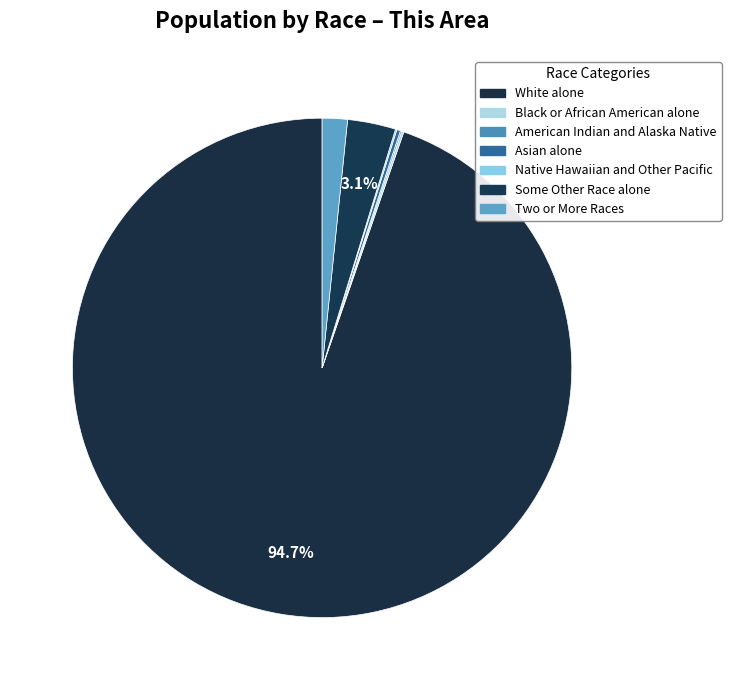

Is it true that Black or African American alone is 0% of the pie?

True